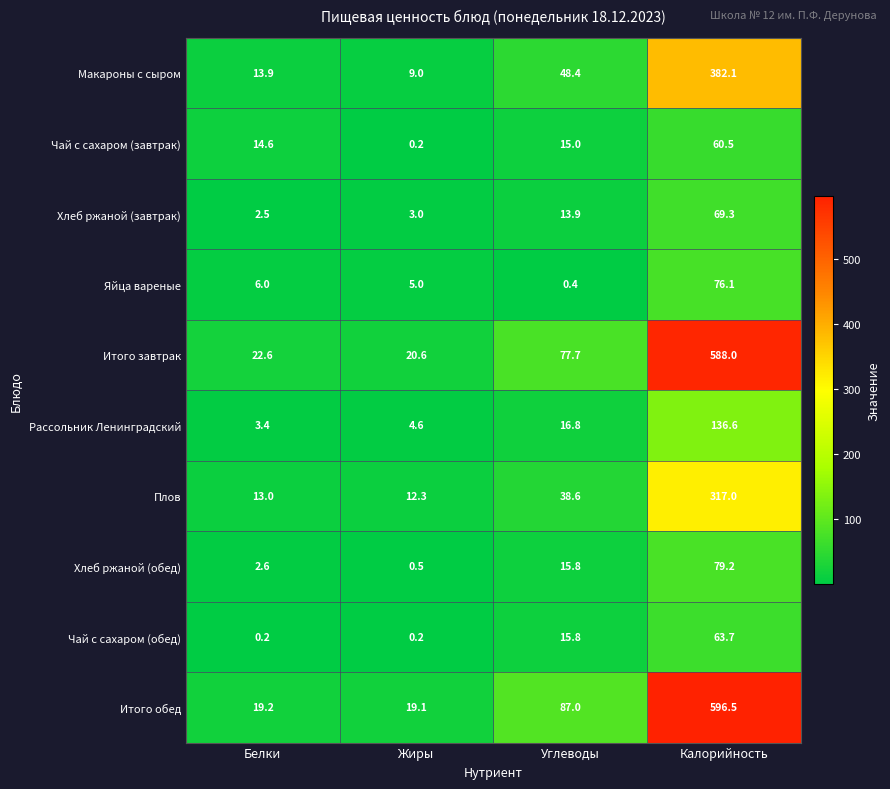

Count the number of categories in the chart.

4